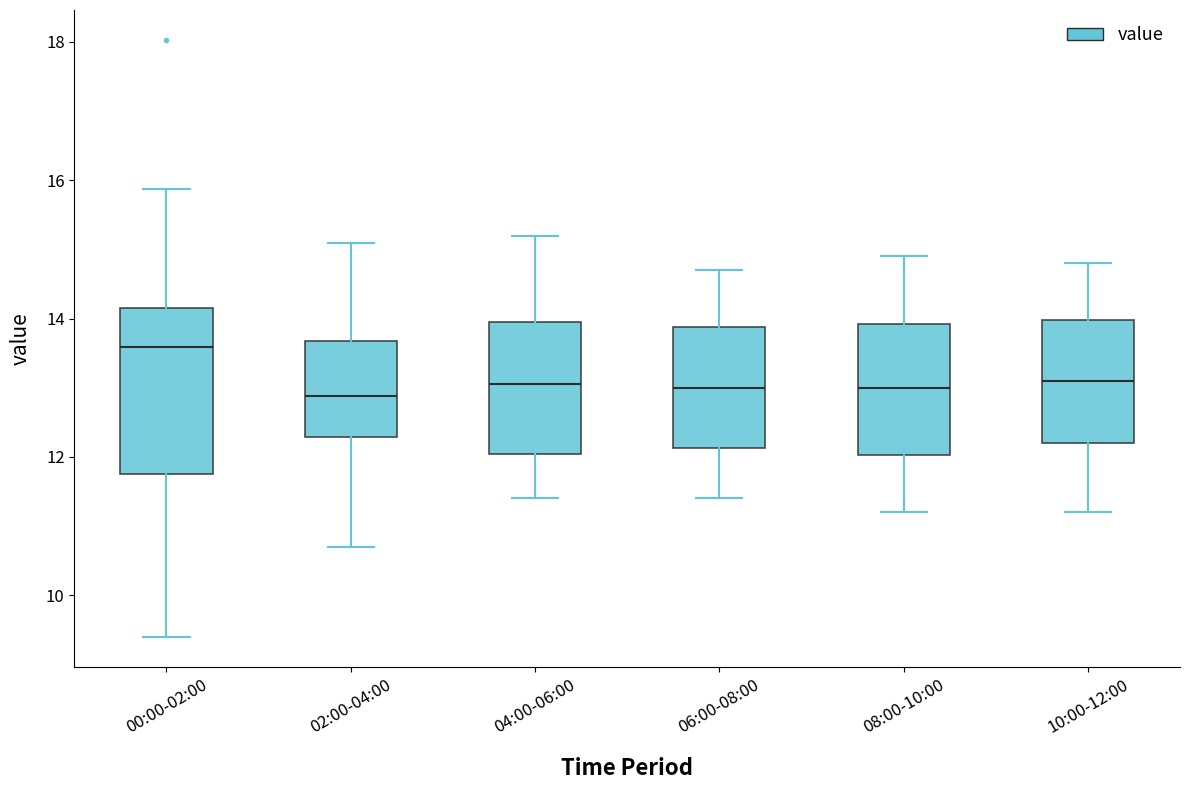

Reading left to right, read every box against the y-axis: the position of its median line, the range the box covers, and the ends of its whiskers. The values are not printed on the chart, so give them approximately, as read against the axis.

00:00-02:00: median 13.6, box 11.8 to 14.2, whiskers 9.4 to 15.8
02:00-04:00: median 12.8, box 12.2 to 13.6, whiskers 10.8 to 15.2
04:00-06:00: median 13.0, box 12.0 to 14.0, whiskers 11.4 to 15.2
06:00-08:00: median 13.0, box 12.2 to 13.8, whiskers 11.4 to 14.8
08:00-10:00: median 13.0, box 12.0 to 14.0, whiskers 11.2 to 15.0
10:00-12:00: median 13.2, box 12.2 to 14.0, whiskers 11.2 to 14.8